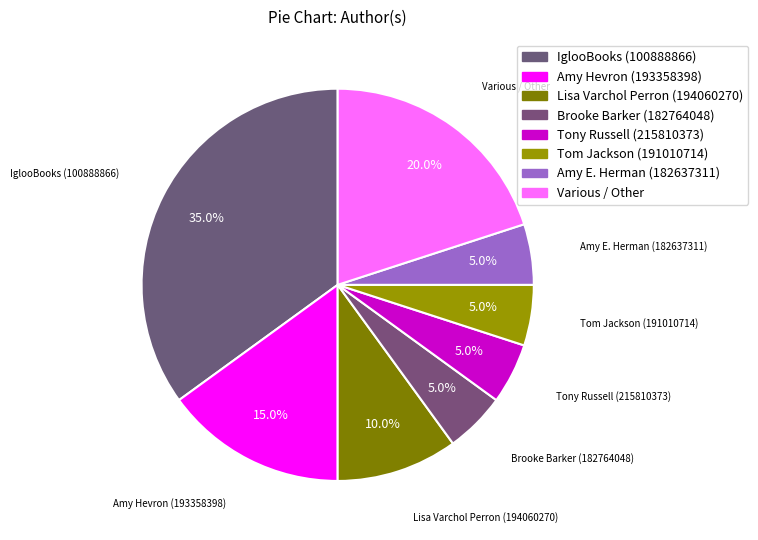

To the nearest percent, what is the combined percentage of Amy Hevron (193358398) and Lisa Varchol Perron (194060270)?

25%